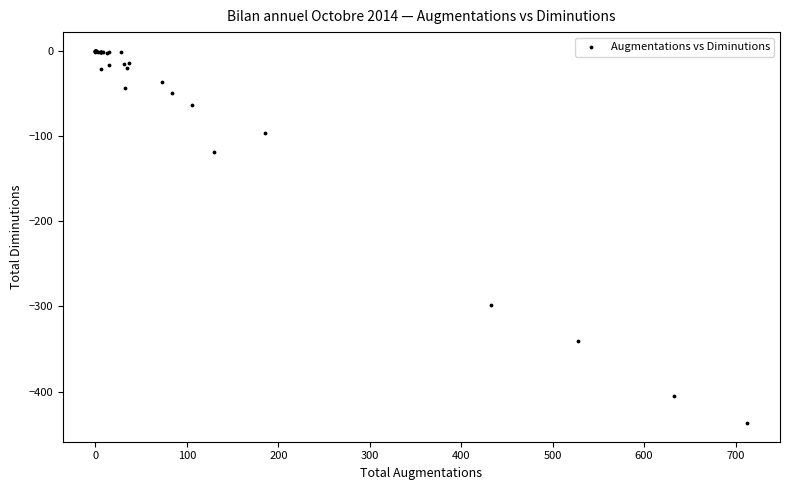

What Y value in the scatter plot is closest to -218?

-298